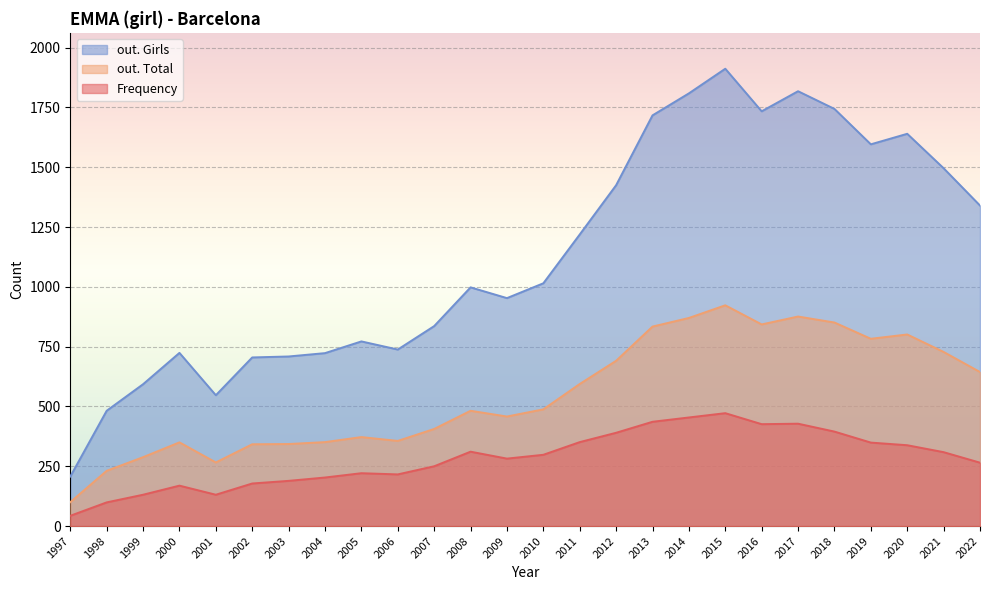

At how many categories does at least one series exceed 788?

16